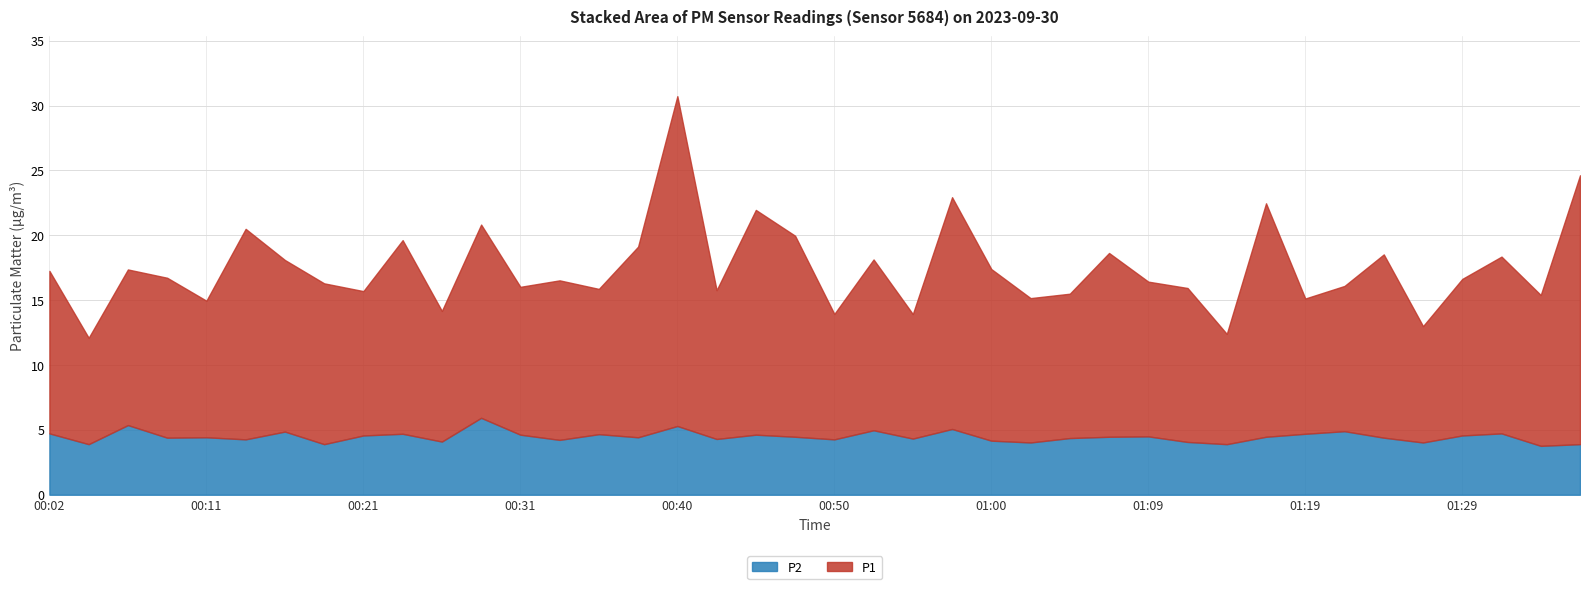

Reading right to left, what are all the values shown in this chart?

P1: 01:36=20.7	01:34=11.6	01:31=13.6	01:29=12.1	01:26=9.0	01:24=14.1	01:22=11.2	01:19=10.4	01:17=18.0	01:14=8.5	01:12=11.9	01:09=11.9	01:07=14.2	01:05=11.1	01:02=11.1	01:00=13.2	00:57=17.9	00:55=9.6	00:53=13.2	00:50=9.7	00:48=15.5	00:45=17.3	00:43=11.5	00:40=25.4	00:38=14.7	00:36=11.2	00:33=12.3	00:31=11.4	00:28=14.9	00:26=10.1	00:23=14.9	00:21=11.1	00:19=12.4	00:16=13.2	00:14=16.2	00:11=10.5	00:09=12.3	00:06=12.0	00:04=8.2	00:02=12.5
P2: 01:36=3.9	01:34=3.8	01:31=4.7	01:29=4.6	01:26=4.0	01:24=4.4	01:22=4.9	01:19=4.7	01:17=4.5	01:14=3.9	01:12=4.1	01:09=4.5	01:07=4.5	01:05=4.4	01:02=4.0	01:00=4.2	00:57=5.1	00:55=4.3	00:53=5.0	00:50=4.3	00:48=4.5	00:45=4.6	00:43=4.3	00:40=5.3	00:38=4.4	00:36=4.7	00:33=4.2	00:31=4.6	00:28=5.9	00:26=4.1	00:23=4.7	00:21=4.6	00:19=3.9	00:16=4.9	00:14=4.3	00:11=4.4	00:09=4.4	00:06=5.4	00:04=3.9	00:02=4.7